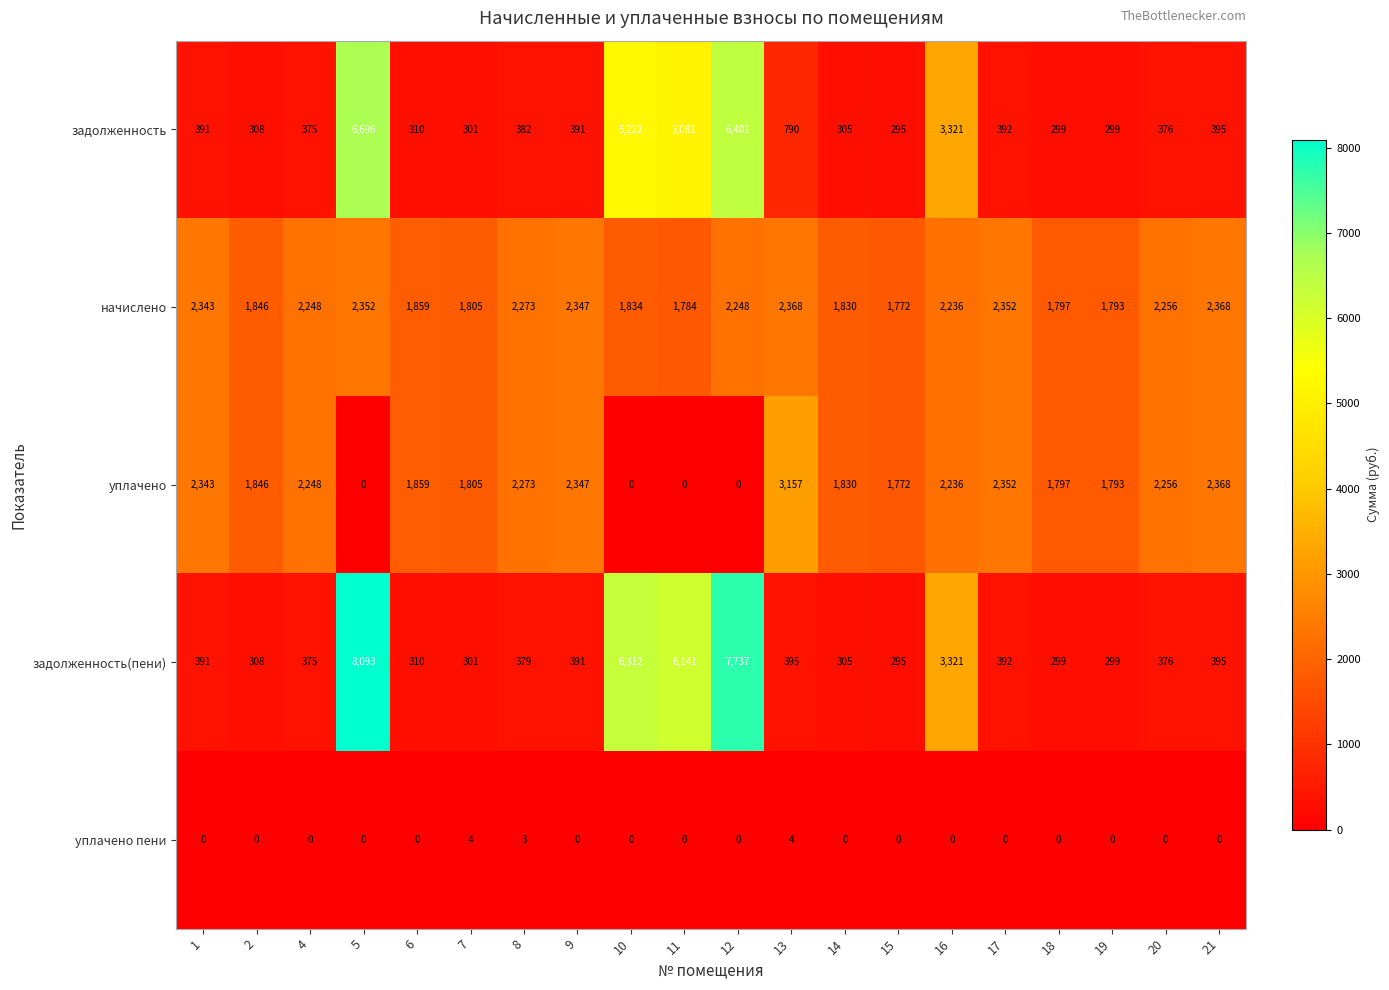

What is the average value of the задолженность(пени) series?

1841